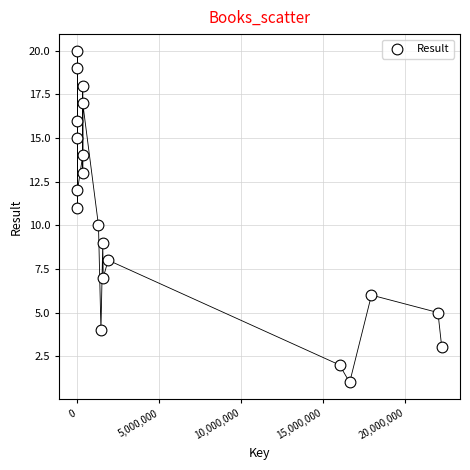

What is the range of Y values (max minus min)?

19